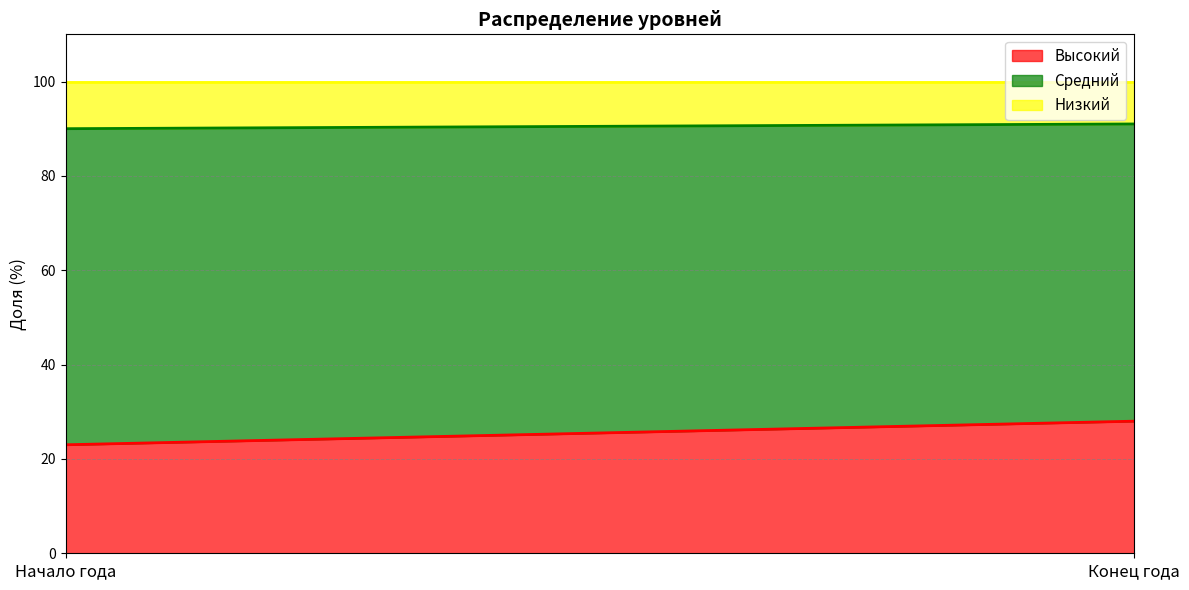

Which category has the lowest value across all series?

Конец года